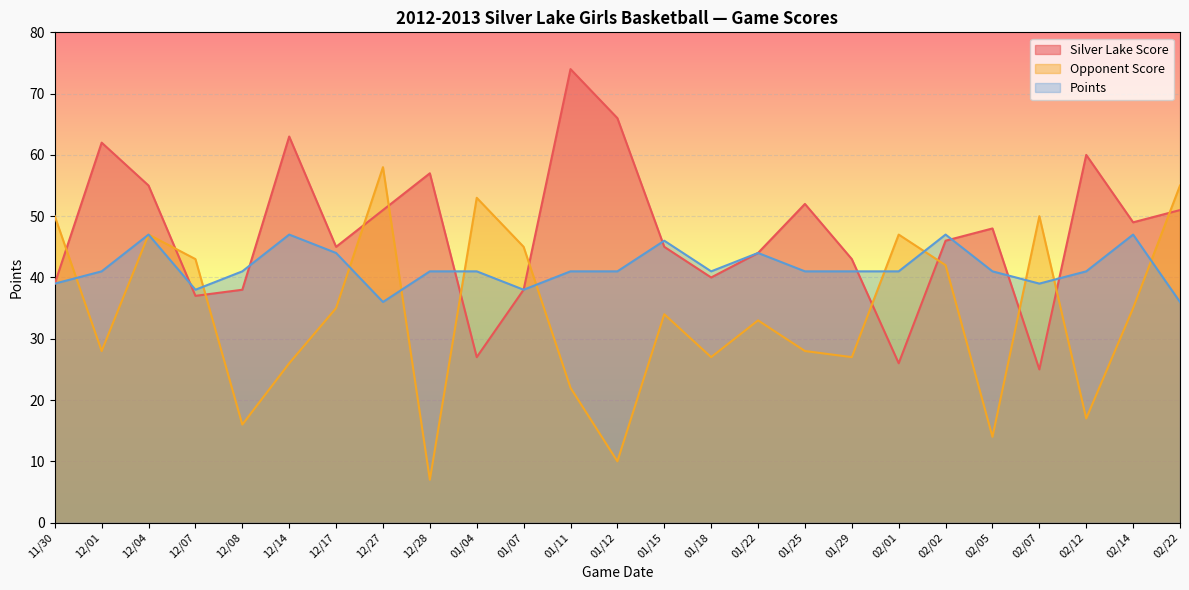

What is the difference between the maximum and minimum values in the Opponent Score series?

51